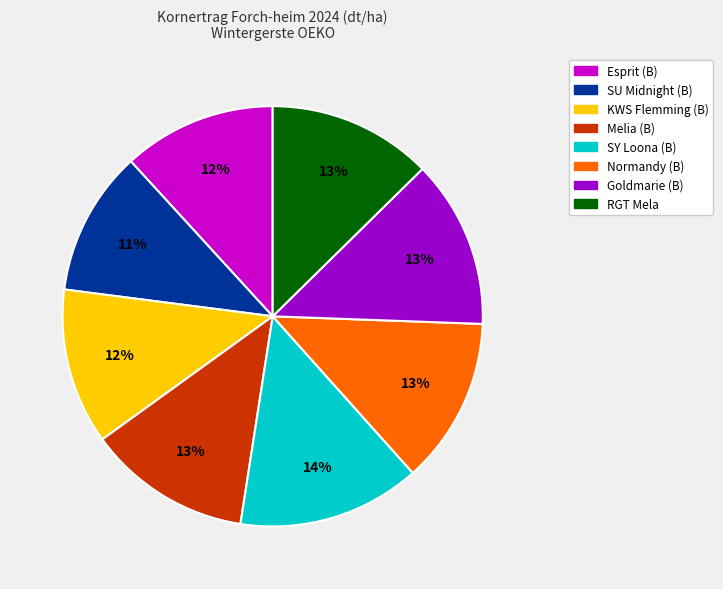

What percentage is the Esprit (B) slice, to the nearest percent?

12%